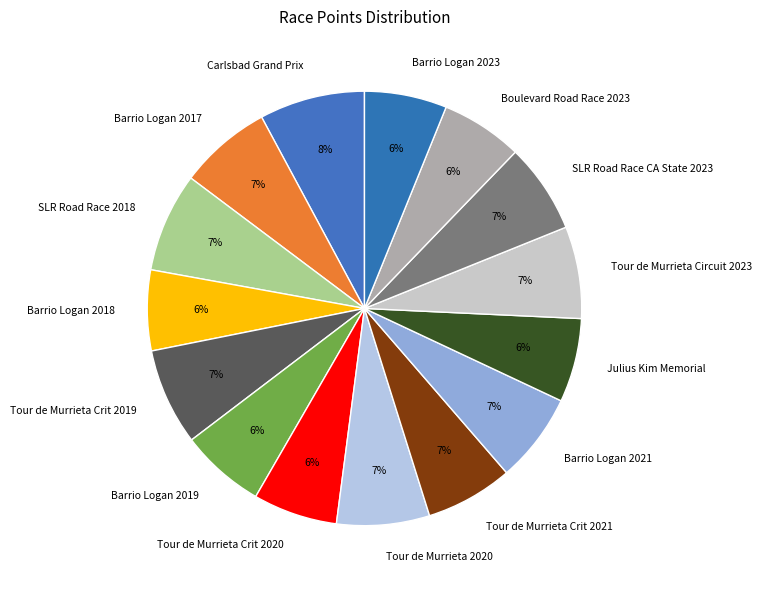

To the nearest percent, what is the average slice percentage?

7%